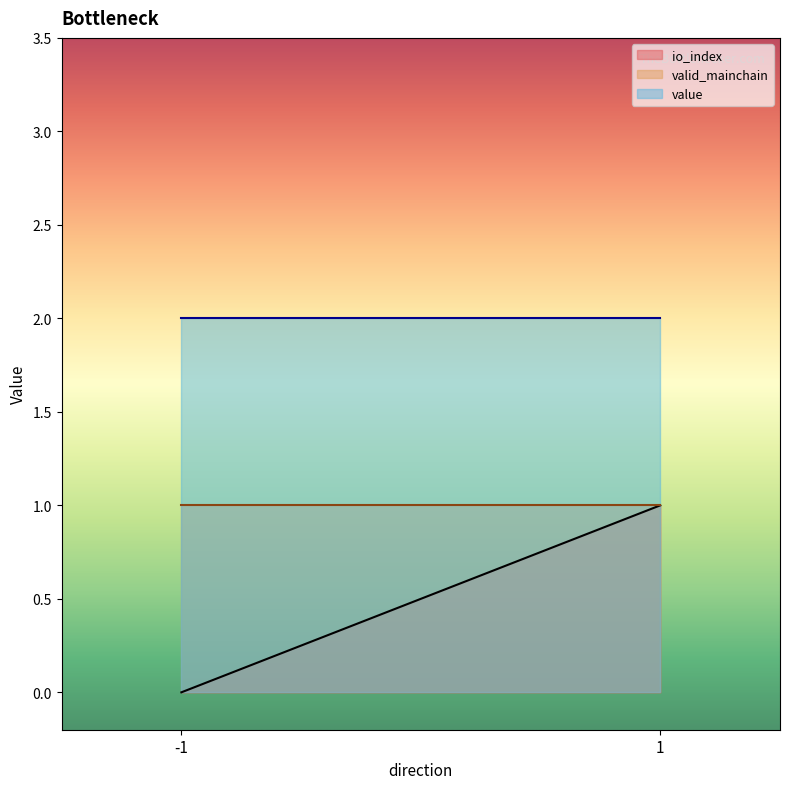

Which series has the largest total across all categories?

value